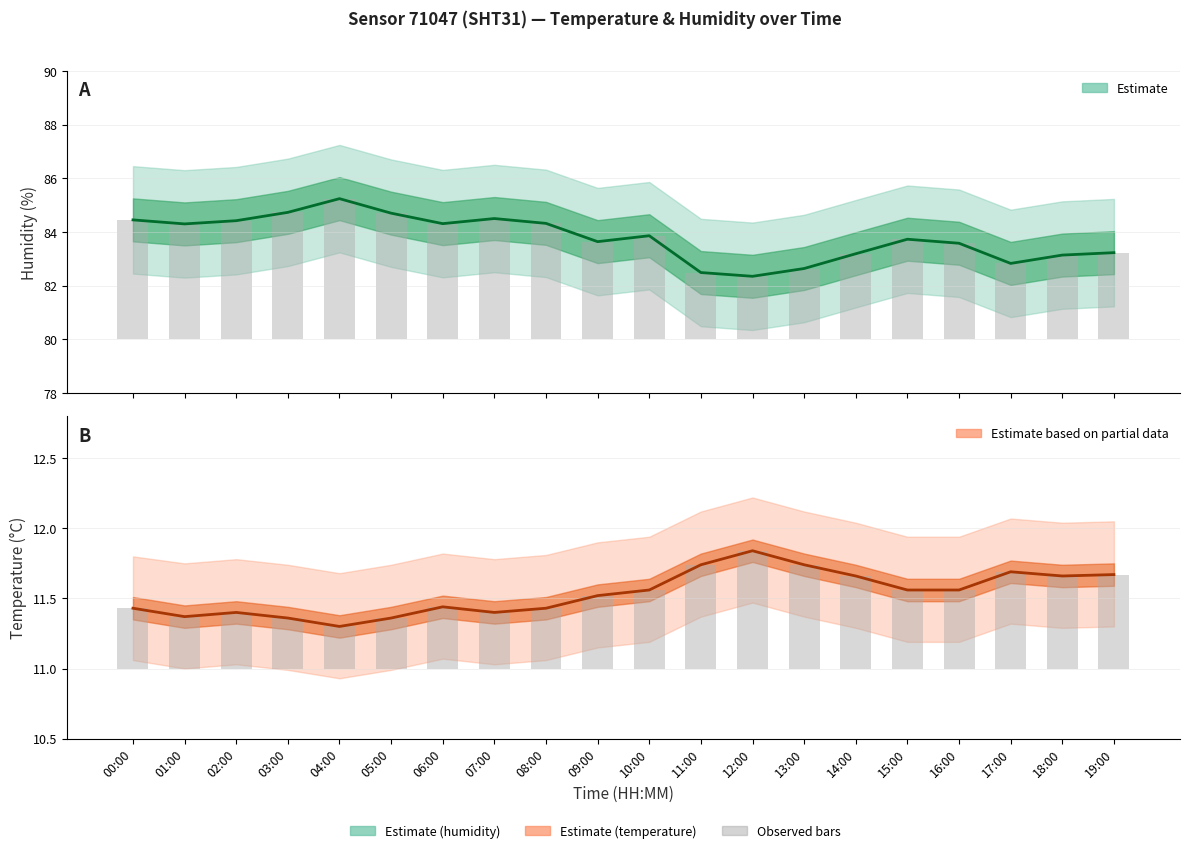

What is the label of the 4th bar from the right?

16:00